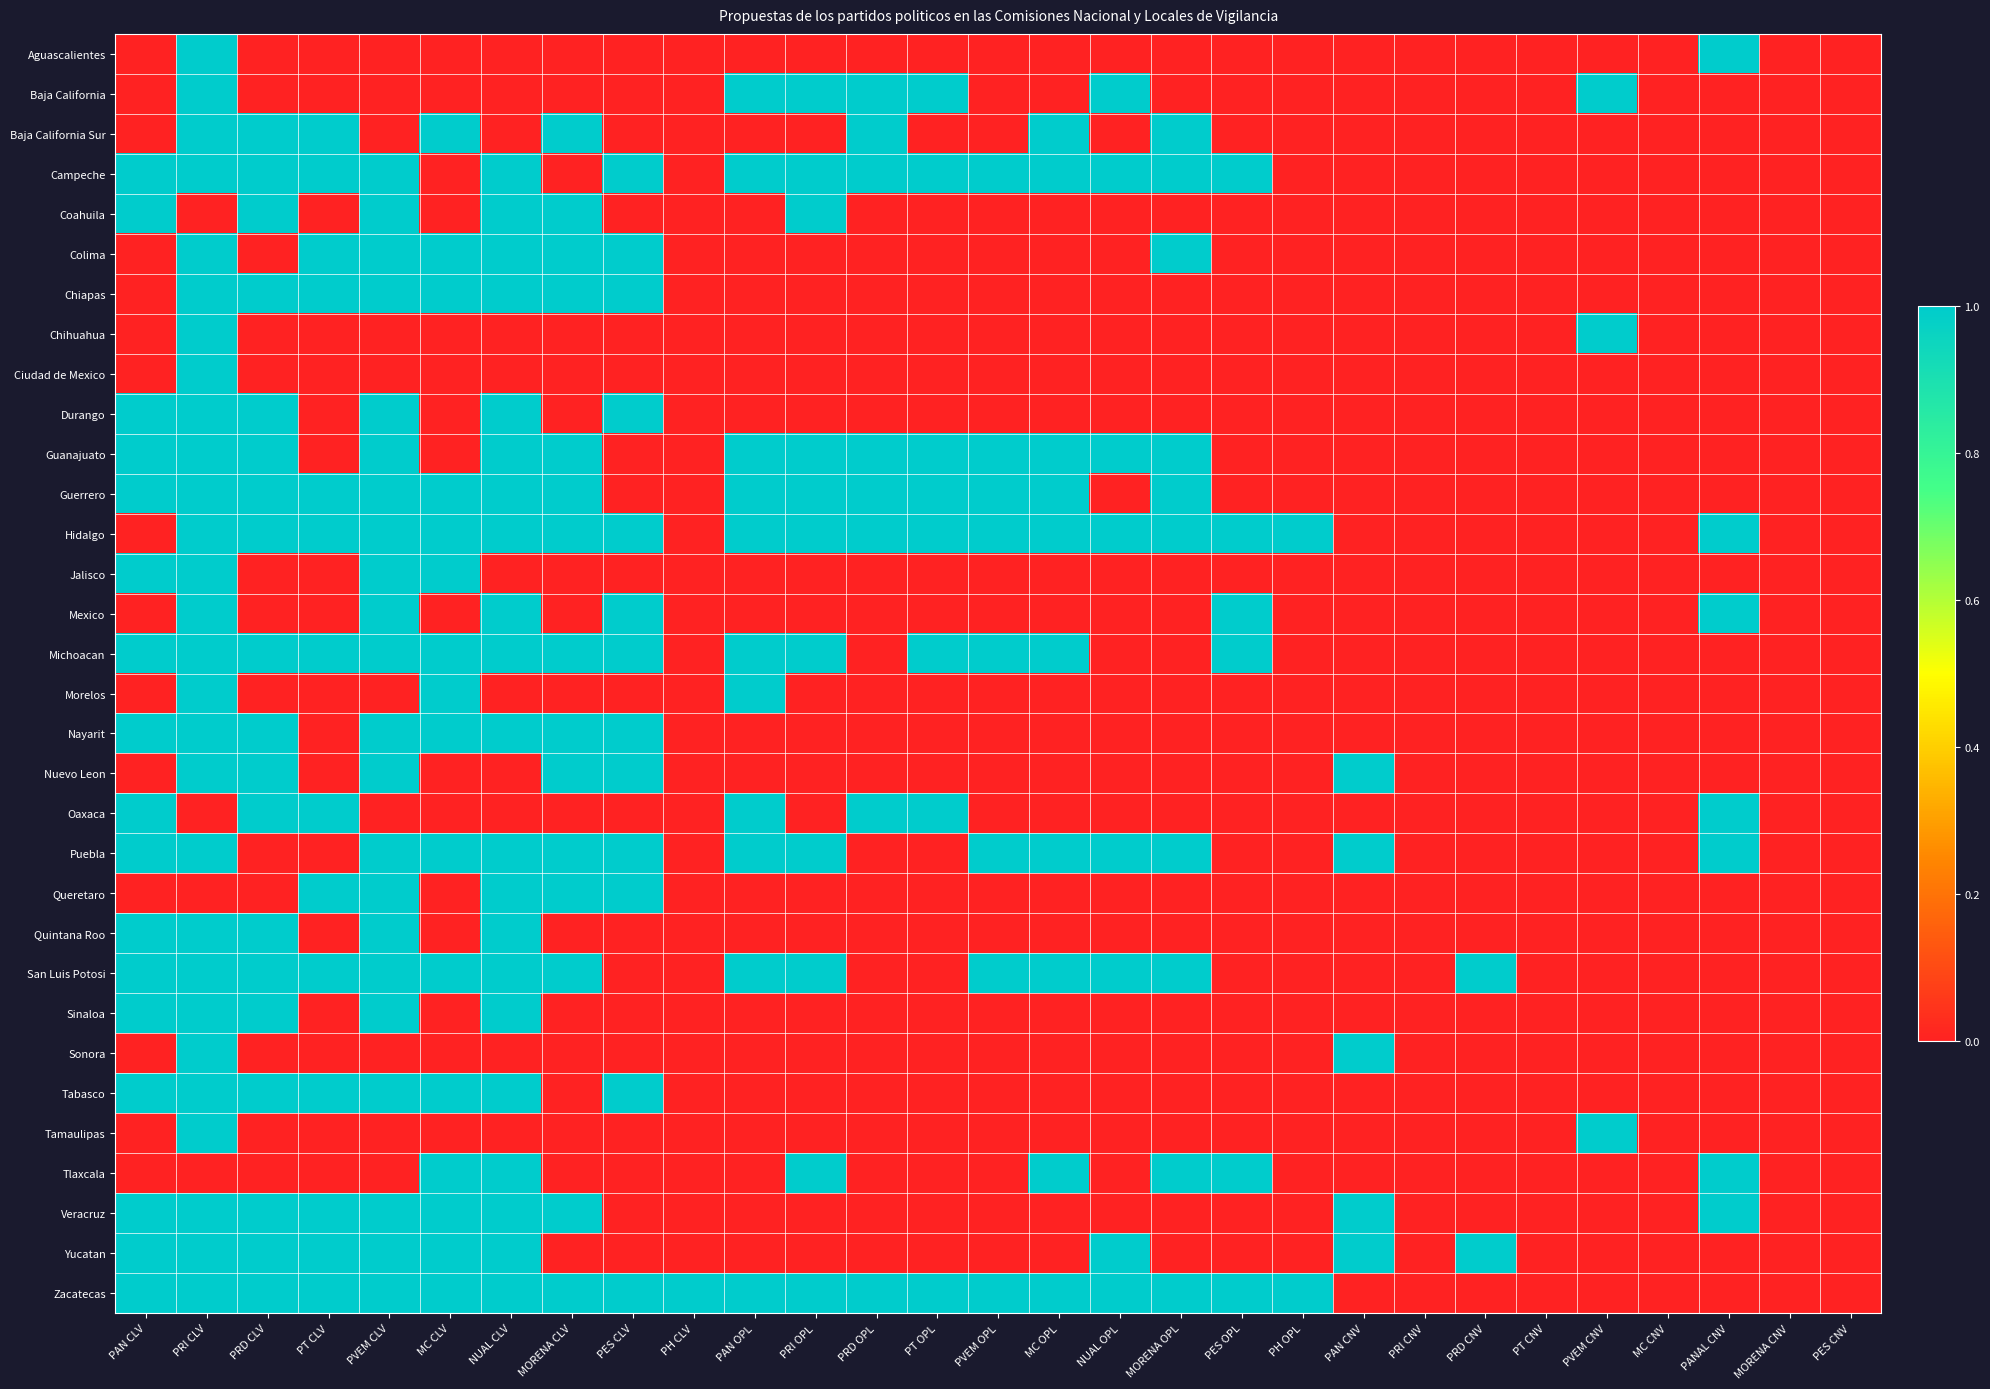

What is the total value across all series at PRD CLV?

19